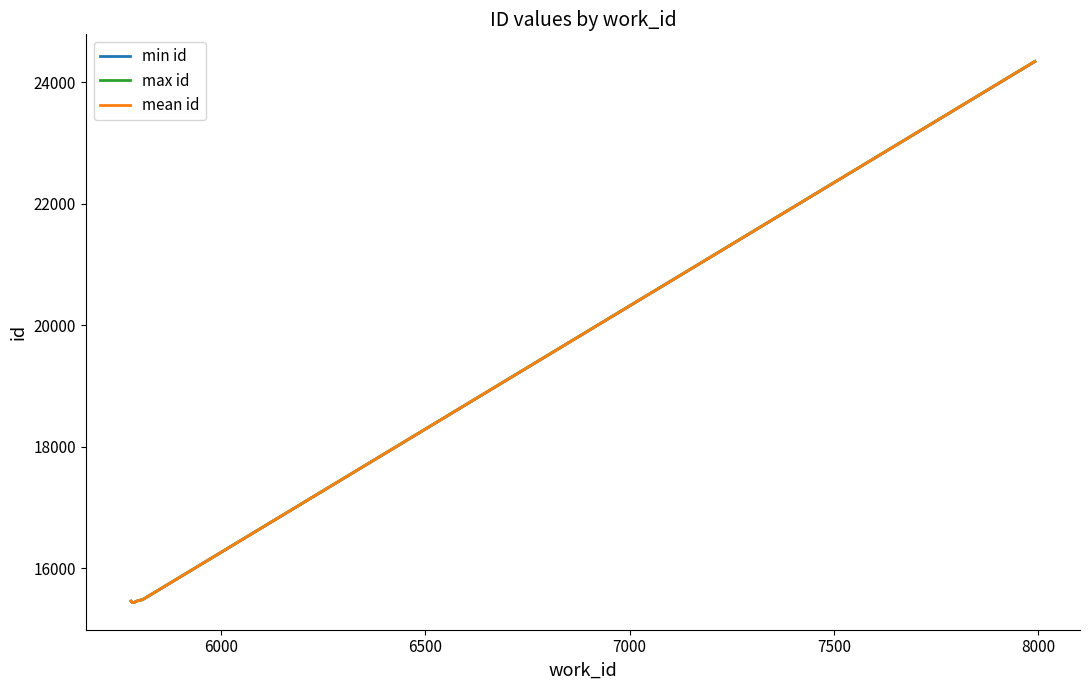

What is the lowest value of the mean id series?

15432.0